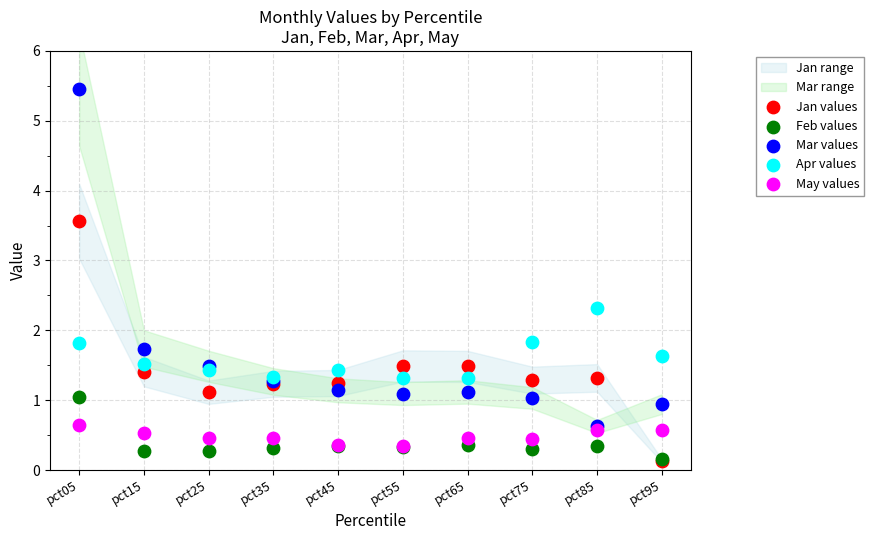

In the Mar values series, what Y value is closest to 3?

1.7